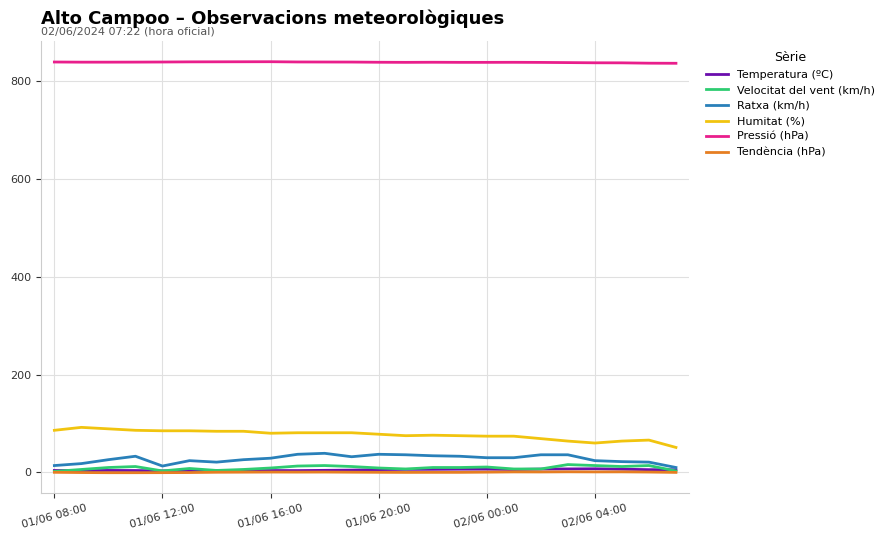

What is the greatest value displayed?

839.0